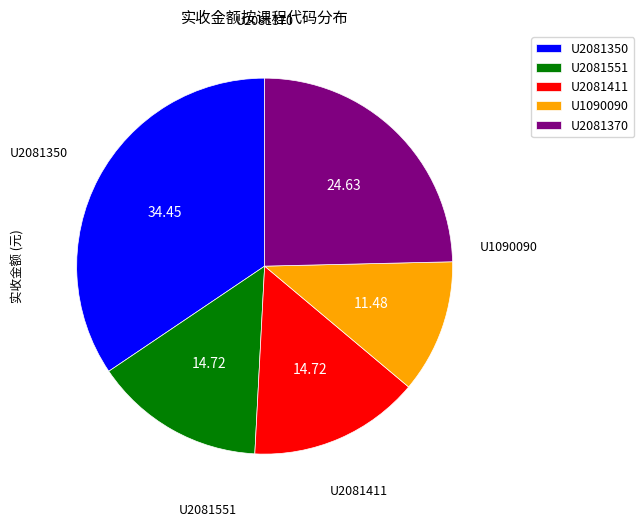

Is it true that U2081411 is 15% of the pie?

True